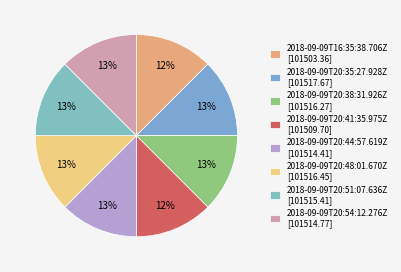

What is the change in value from 2018-09-09T16:35:38.706Z to 2018-09-09T20:54:12.276Z?

+11.4